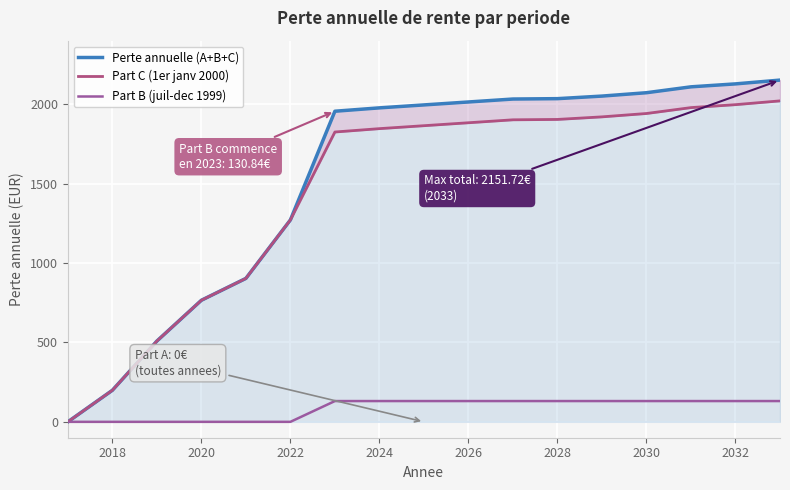

The value of Part B (juil-dec 1999) at 2032 is 130.8. True or false?

True